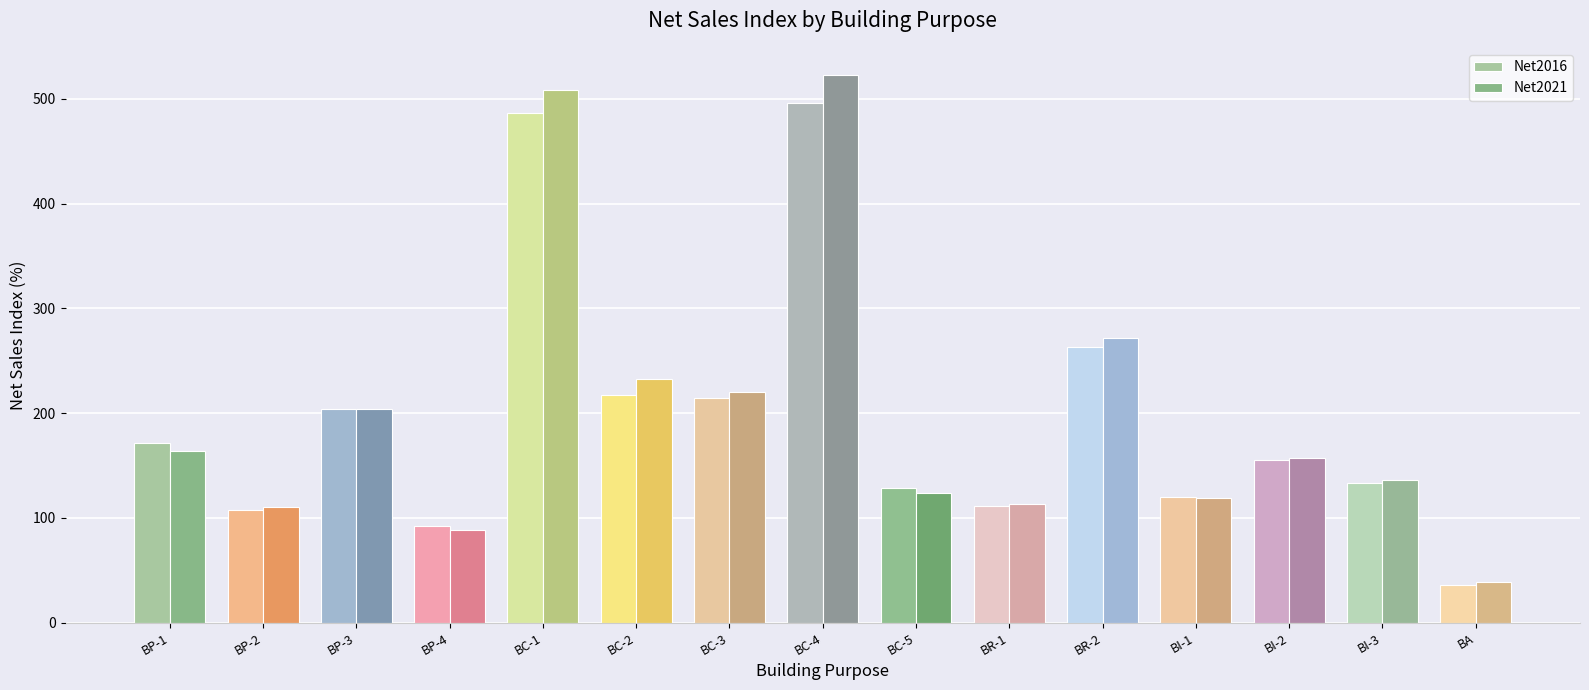

What is the difference between the second highest and minimum values in the Net2021 series?

469.7